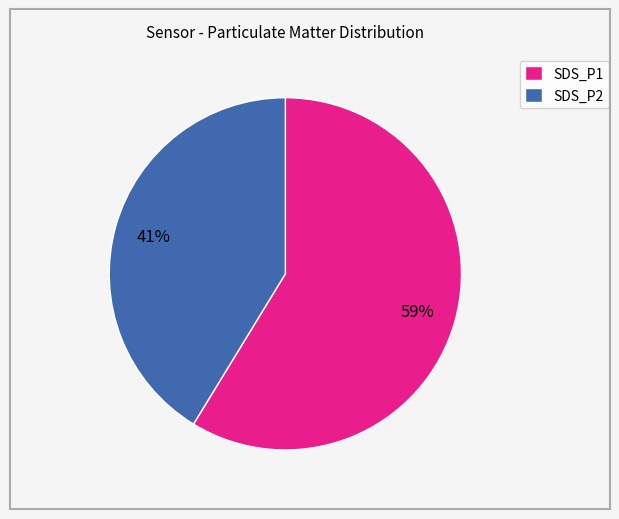

What is the majority slice?

SDS_P1